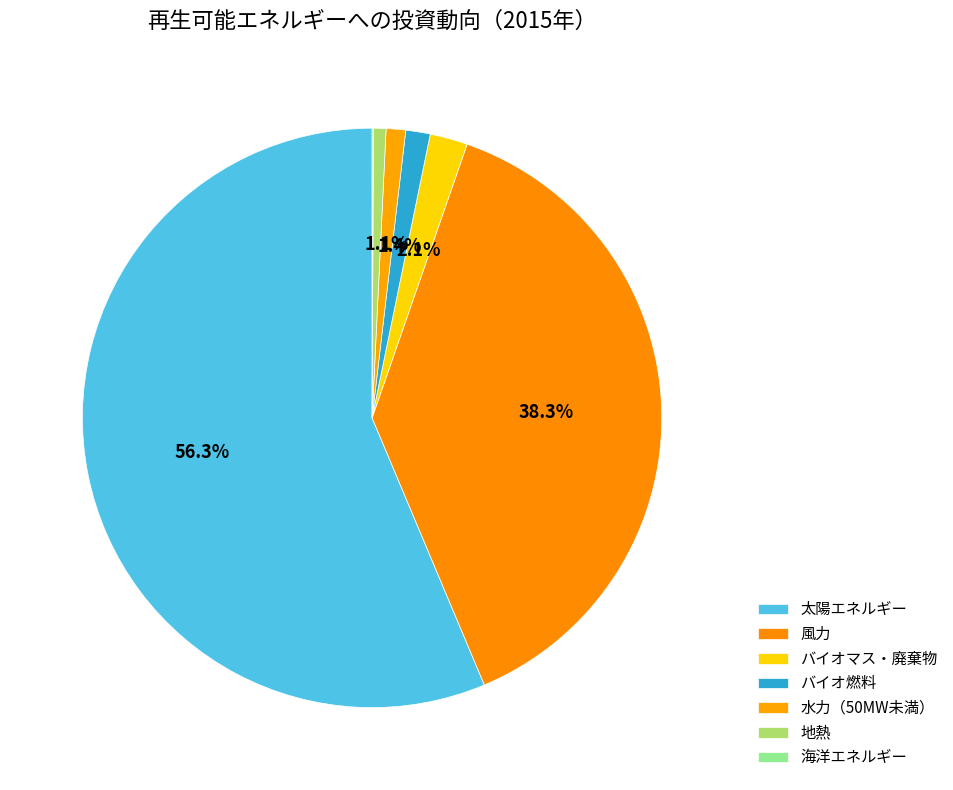

To the nearest percent, what is the average slice percentage?

14%